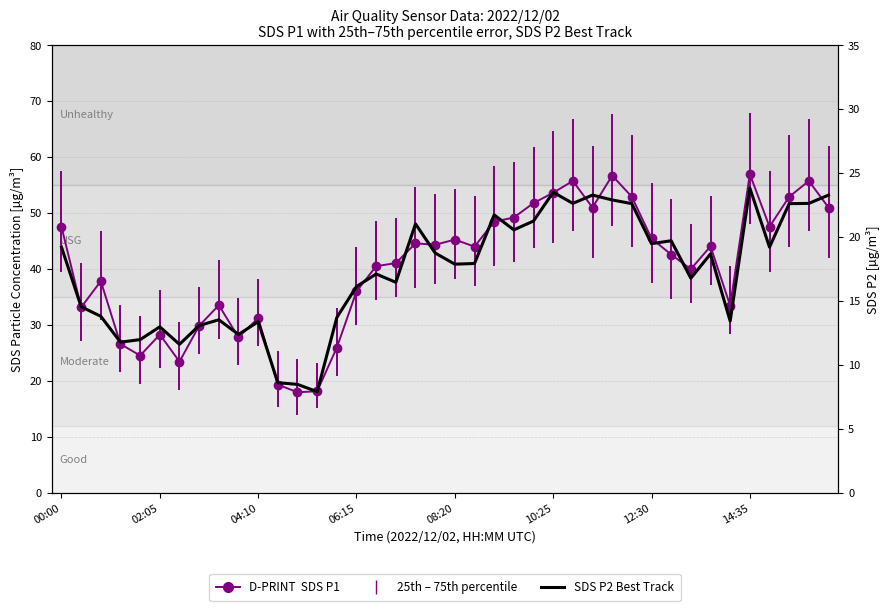

True or false: there are more than 1 points higher than both neighbors.

True